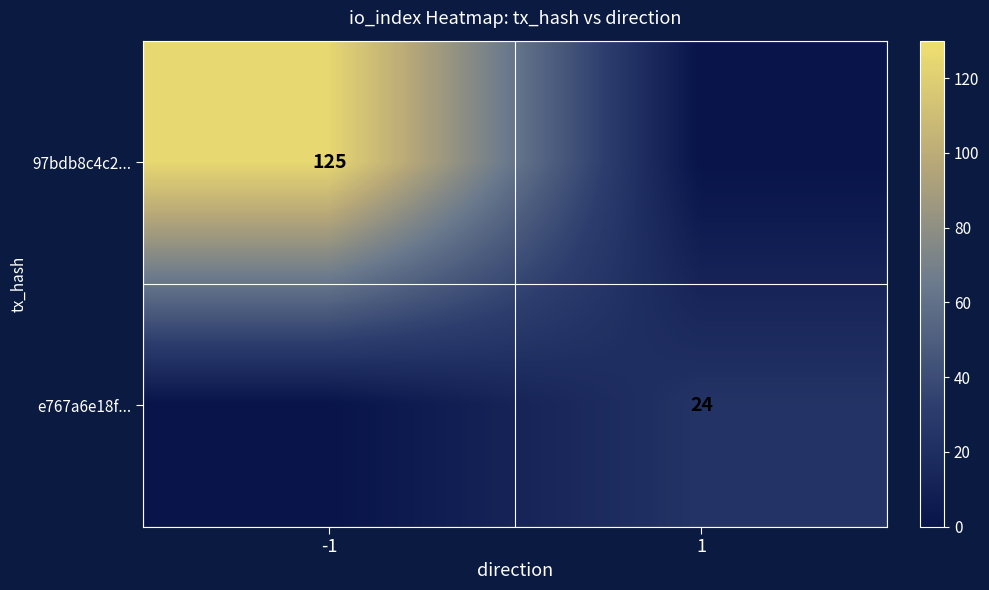

The e767a6e18f... series shows 24 at 1. True or false?

True